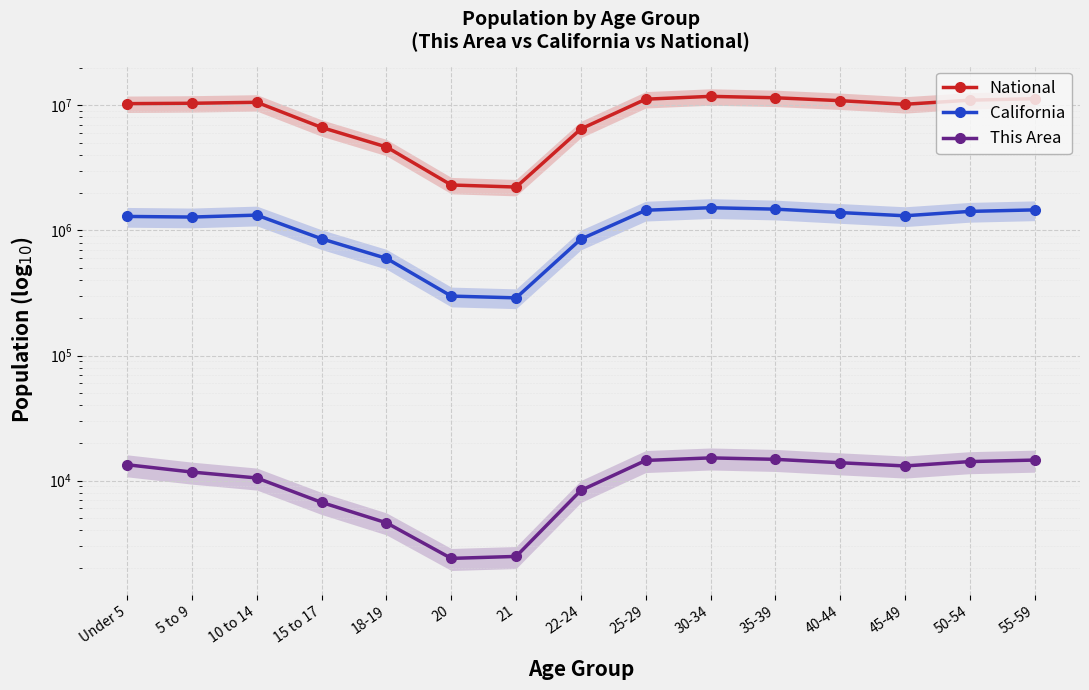

What is the difference between the California values at 21 and 55-59?

1170892